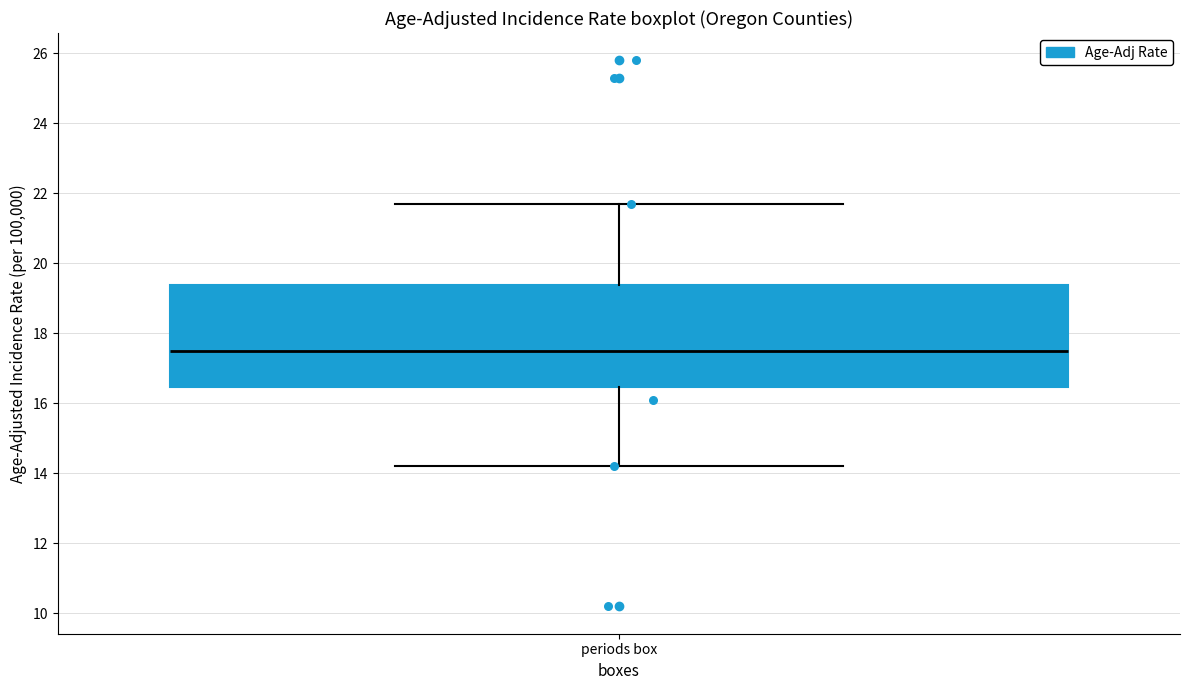

Where does the median line of the box for periods box sit on the y-axis? The values are not printed on the chart, so give them approximately, as read against the axis.

17.6